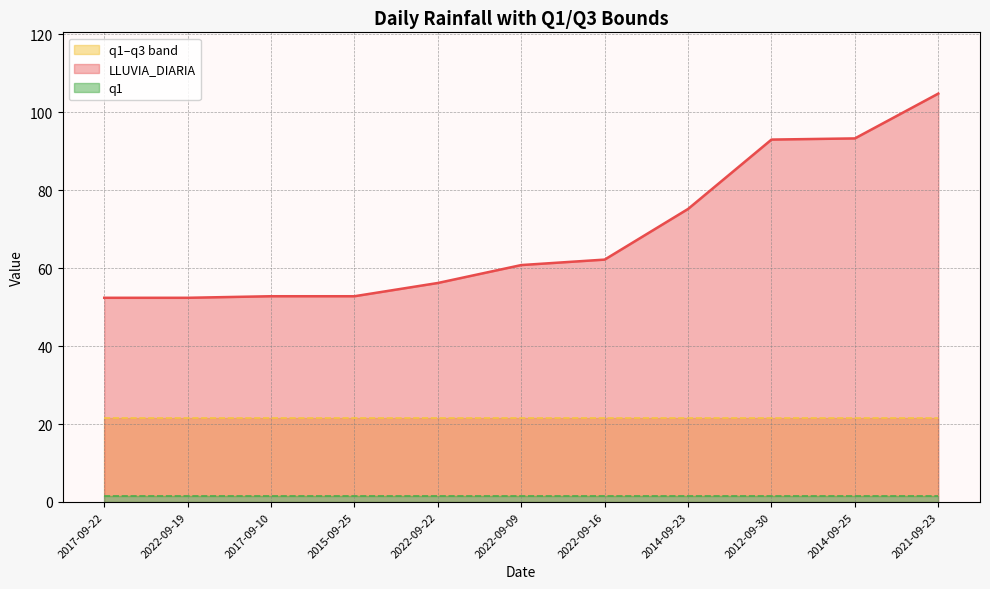

Between 2022-09-22 and 2022-09-16, which series saw the biggest shift?

LLUVIA_DIARIA